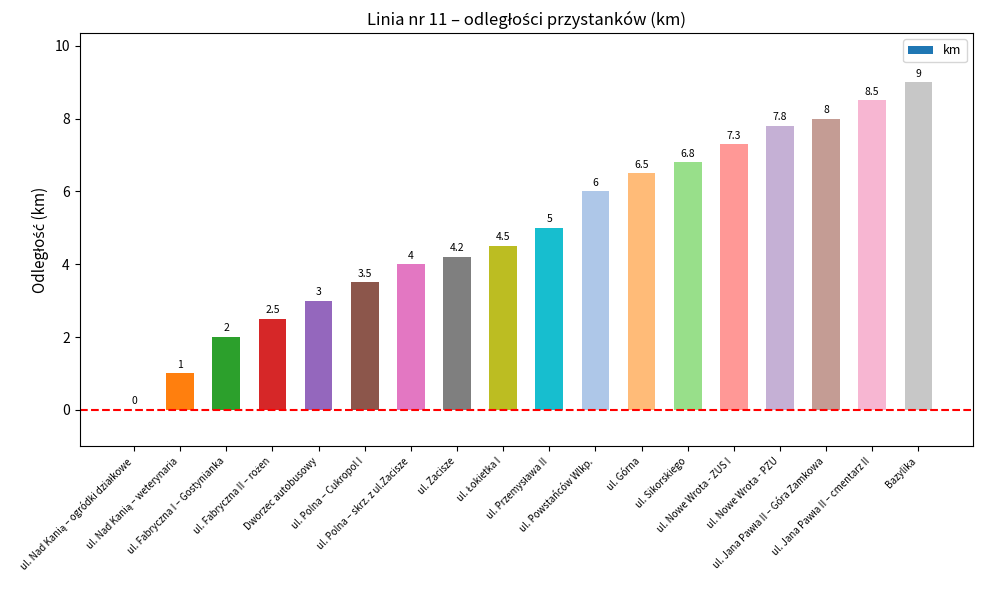

What is the maximum value shown in the chart?

9.0